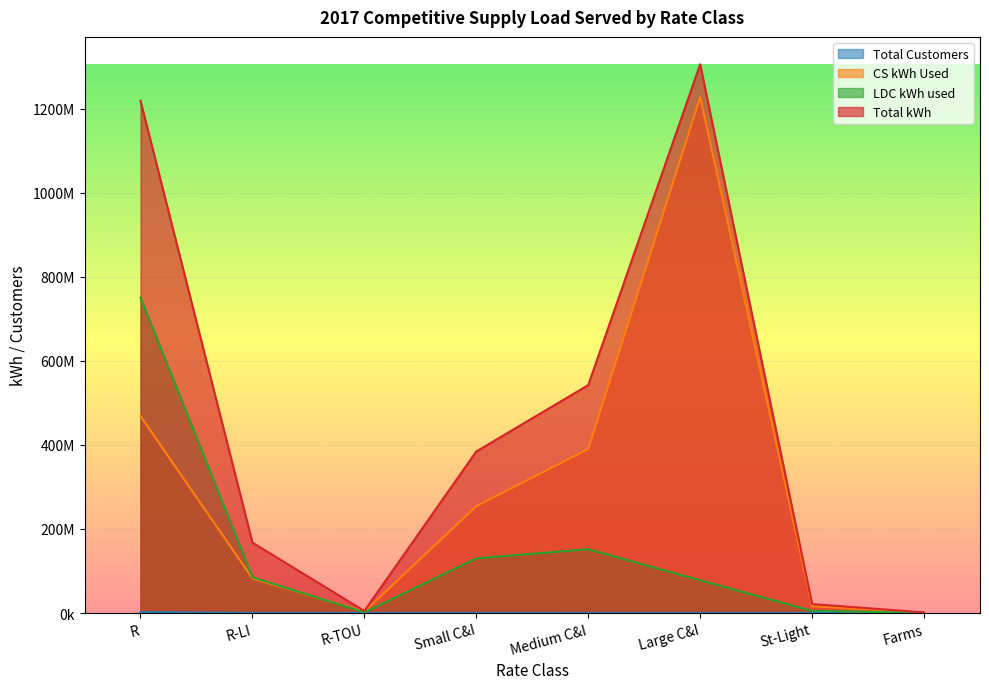

What is the value of the Total Customers point at the 2nd from the left?

281372.0